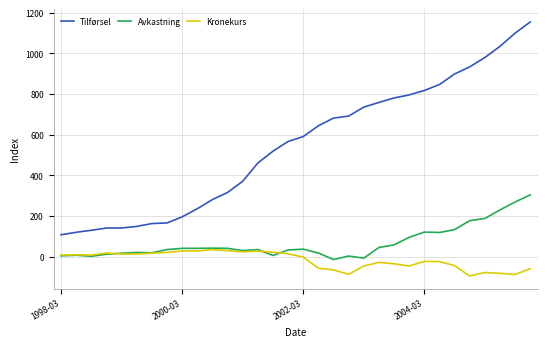

True or false: Kronekurs and Tilførsel intersect in this chart.

False